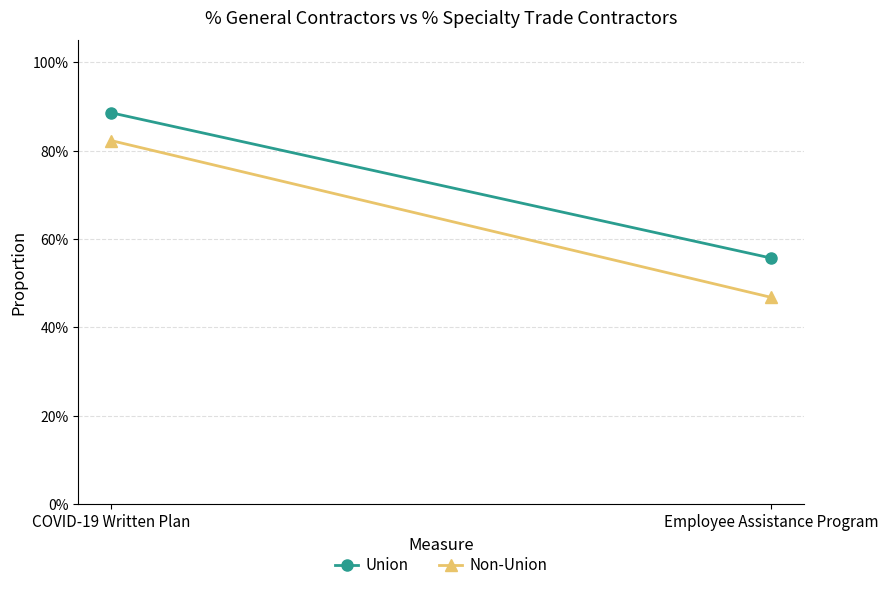

What is the total value across all series at Employee Assistance Program?

1.0